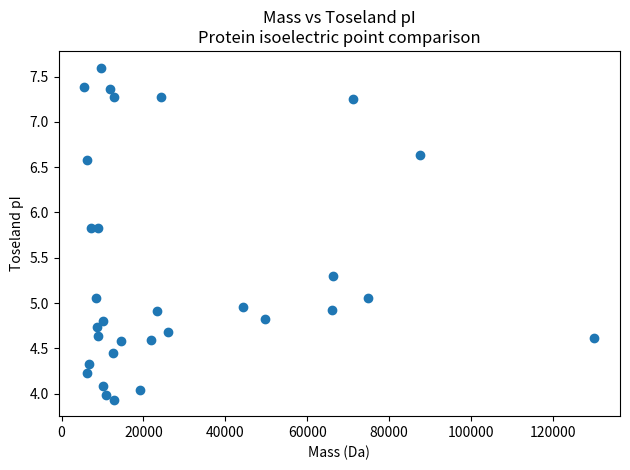

What is the range of X values (max minus min)?

124606.6